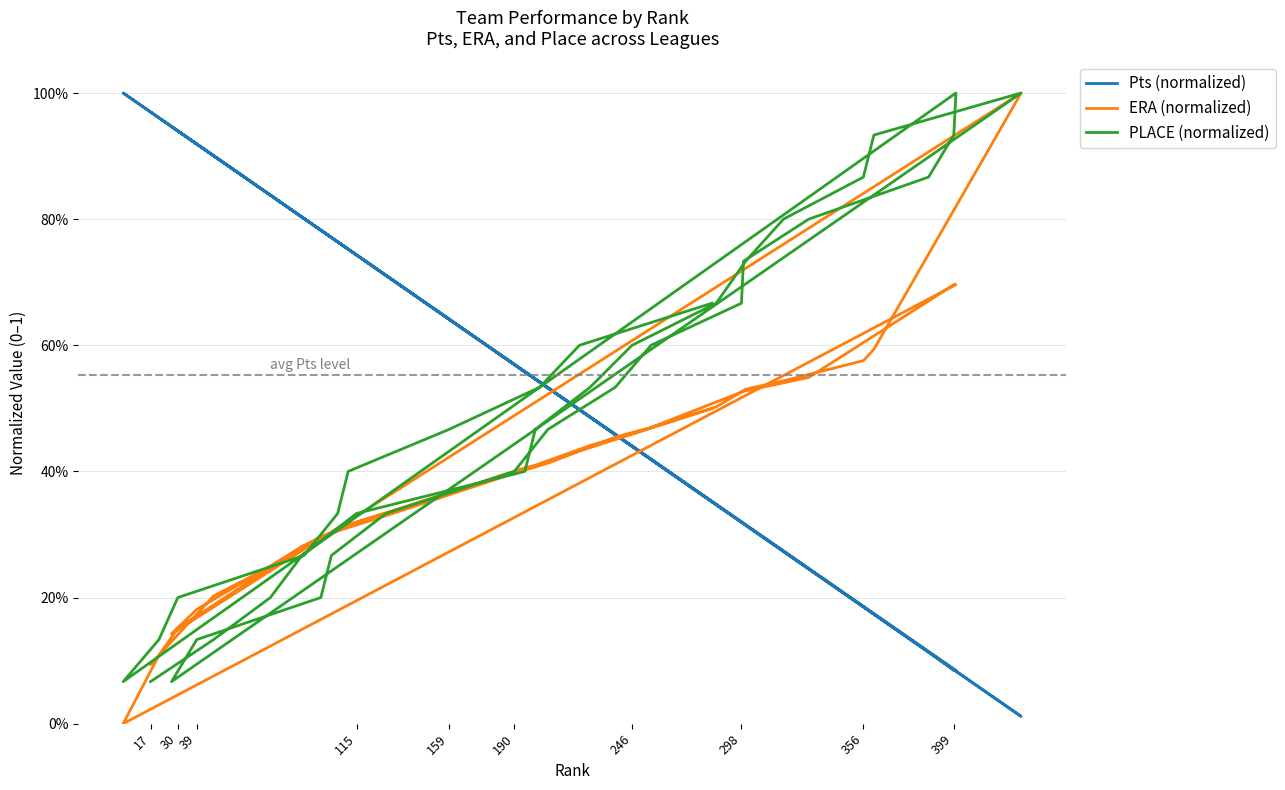

Between 356 and 298, which series saw the biggest shift?

Pts (normalized)